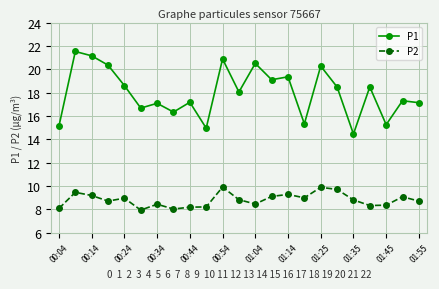

Which series has the widest spread of values?

P1